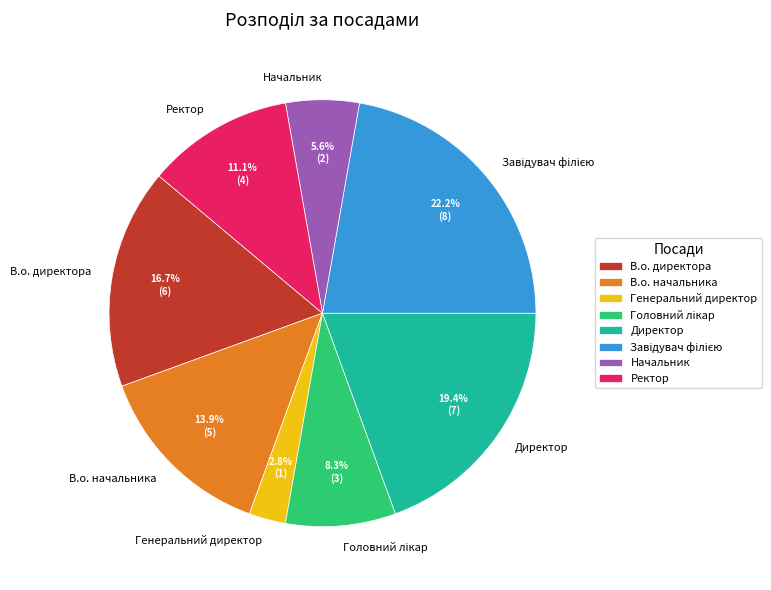

The Начальник slice represents 6% of the pie. True or false?

True